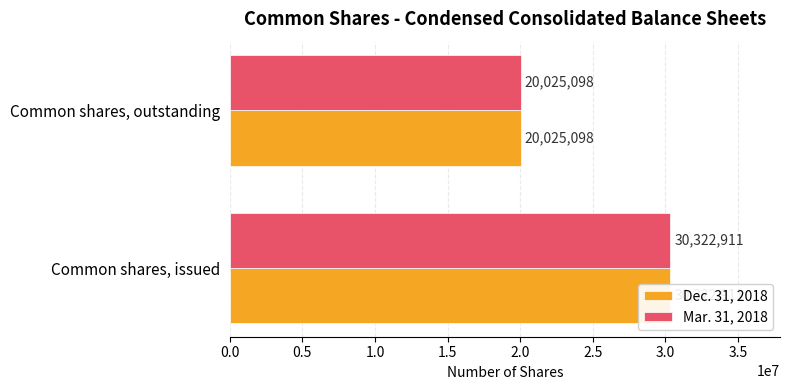

What is the sum of the Mar. 31, 2018 values at Common shares, issued and Common shares, outstanding?

50348009